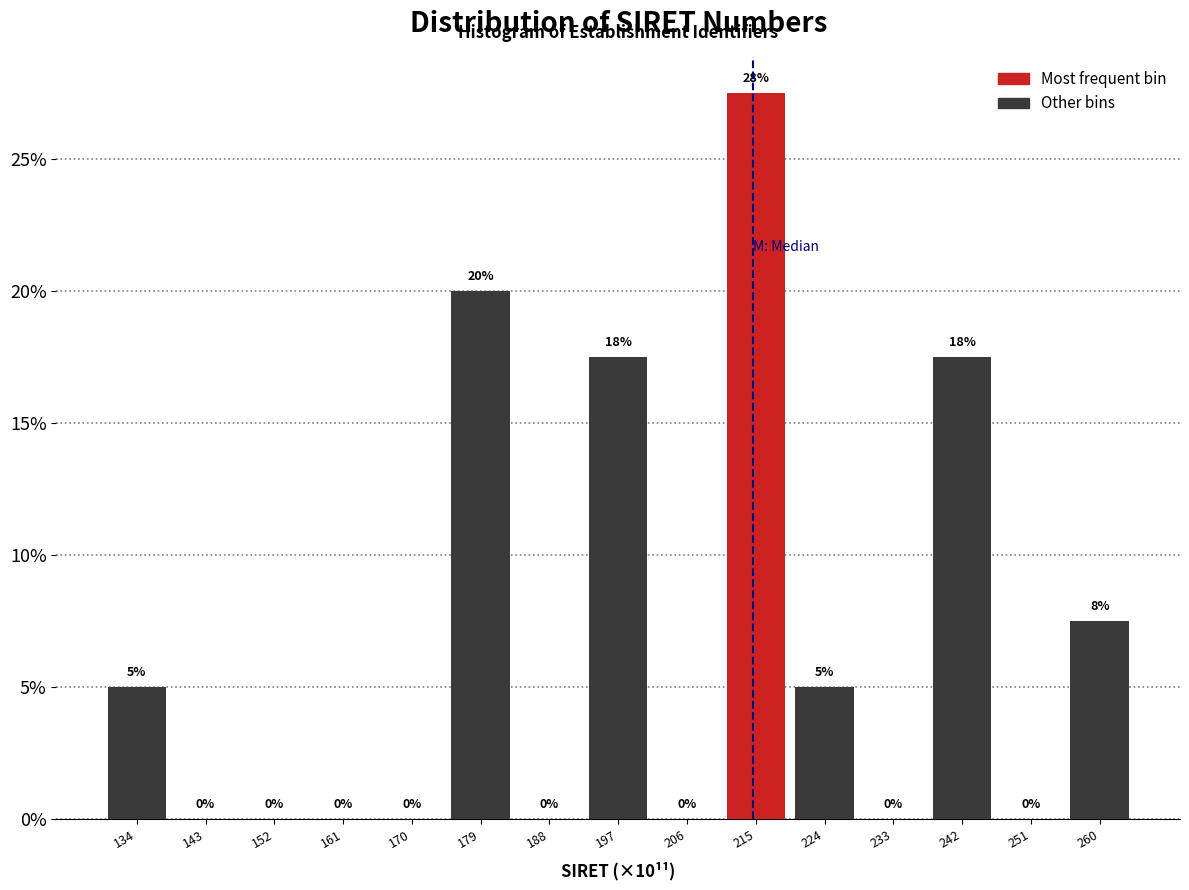

What is the approximate value at 260?

7.5